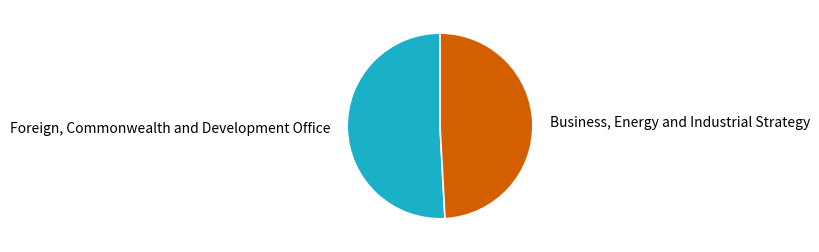

How many slices are in this pie chart?

2